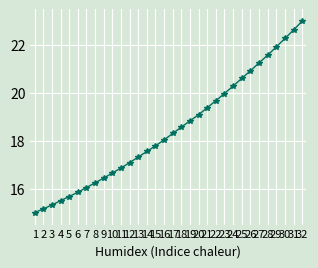

How many data points are above 18?

17